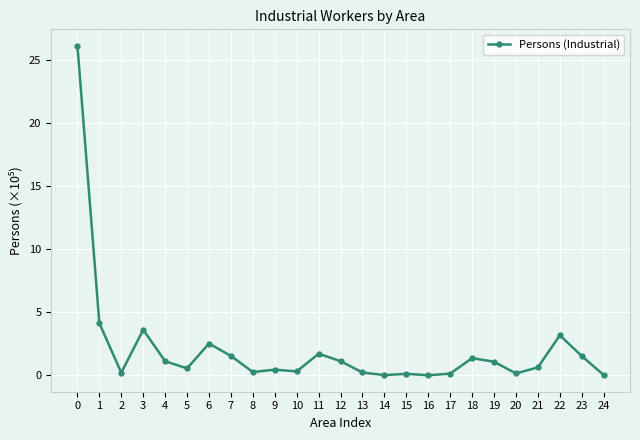

What is the ratio of the value at 19 to the value at 6?

0.4